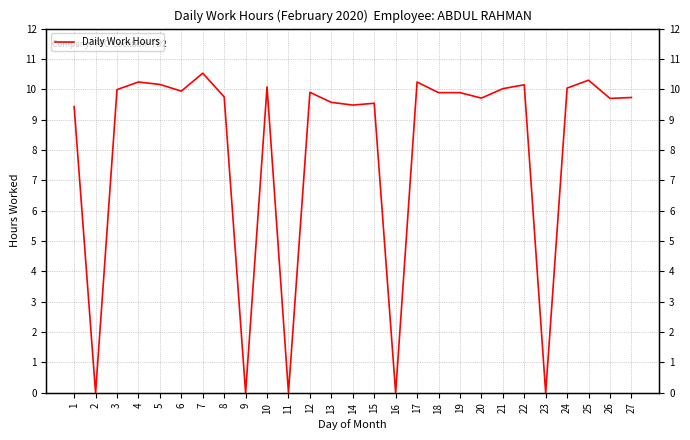

Approximately how many times larger is the value at 24 compared to 18?

1.0